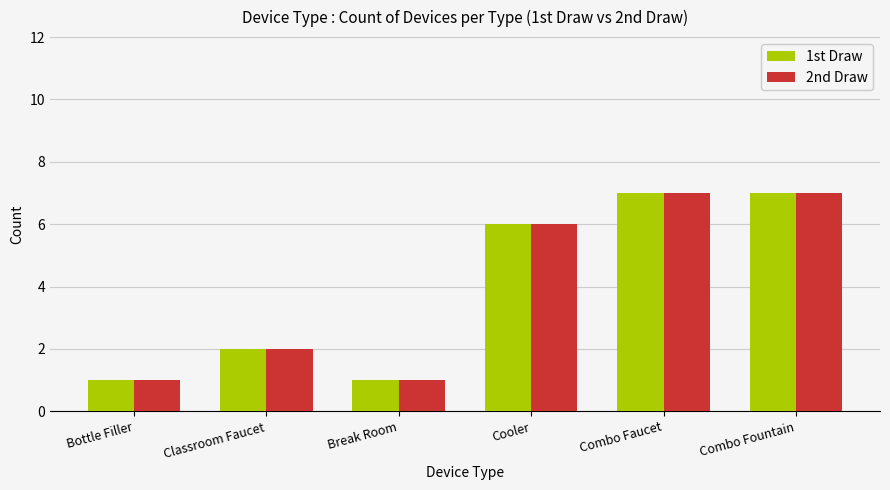

What value does the 1st Draw series have at Bottle Filler?

1